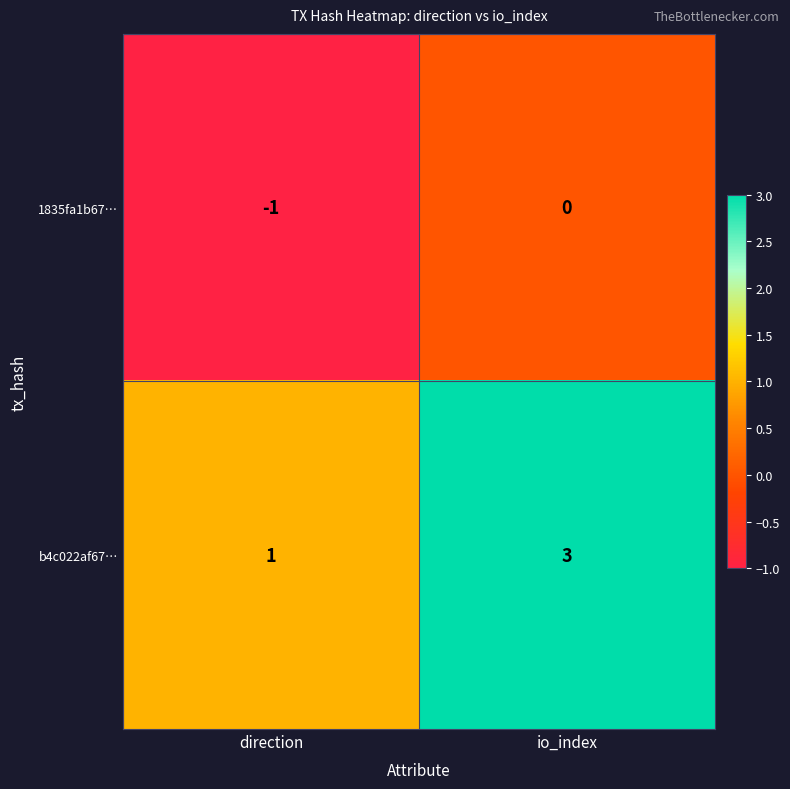

Reading left to right, what are all the values shown in this chart?

1835fa1b67…: direction=-1	io_index=0
b4c022af67…: direction=1	io_index=3